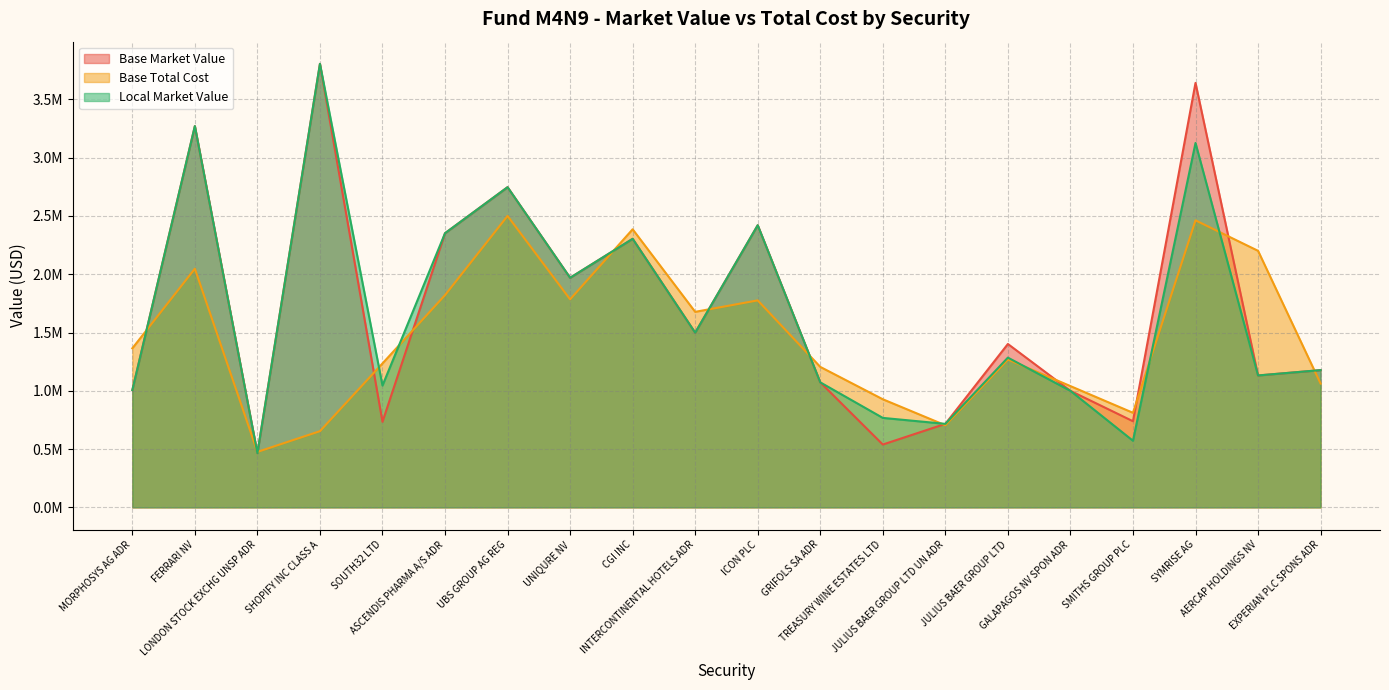

The value of Base Total Cost at SHOPIFY INC CLASS A is 653775.9. True or false?

True